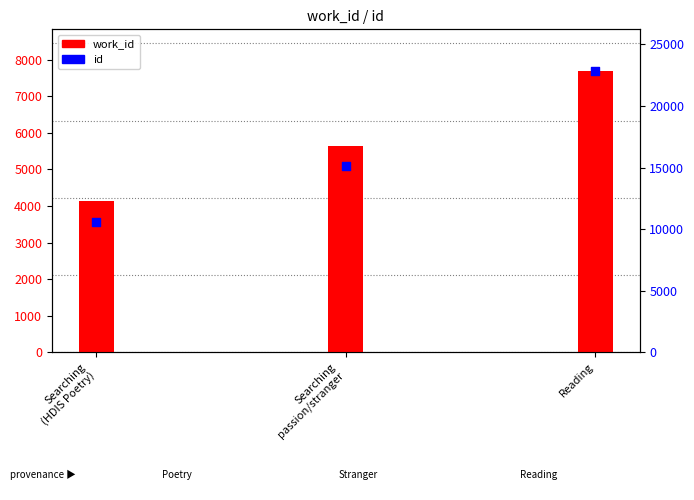

What are all the series names shown in the legend?

work_id, id